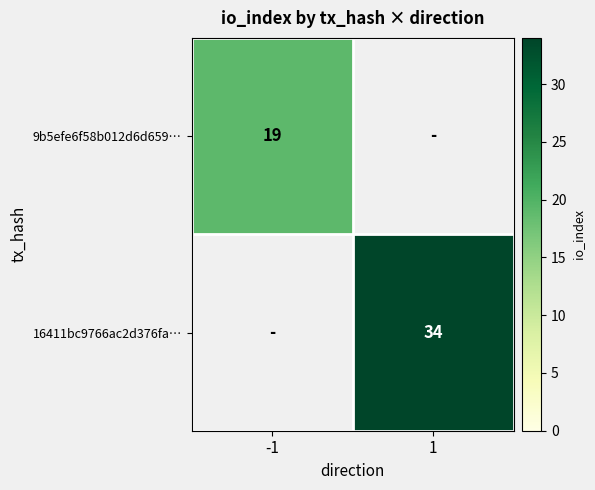

Which has a higher value, -1 or 1?

-1